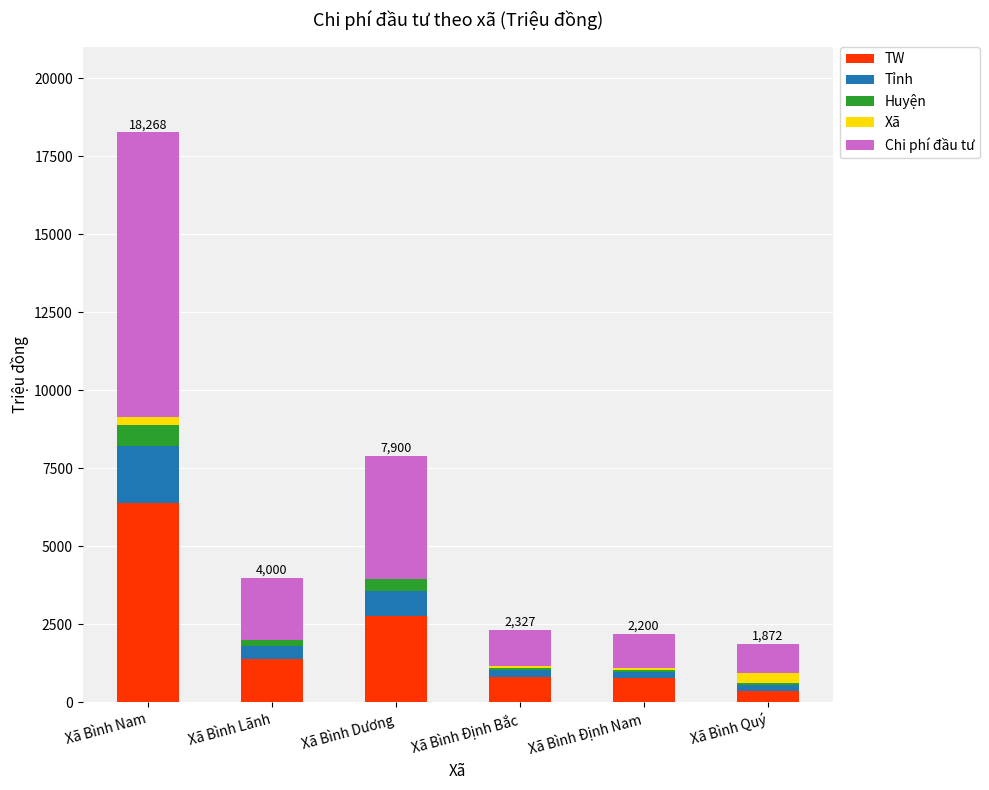

At which category is the sum across all series the highest?

Xã Bình Nam